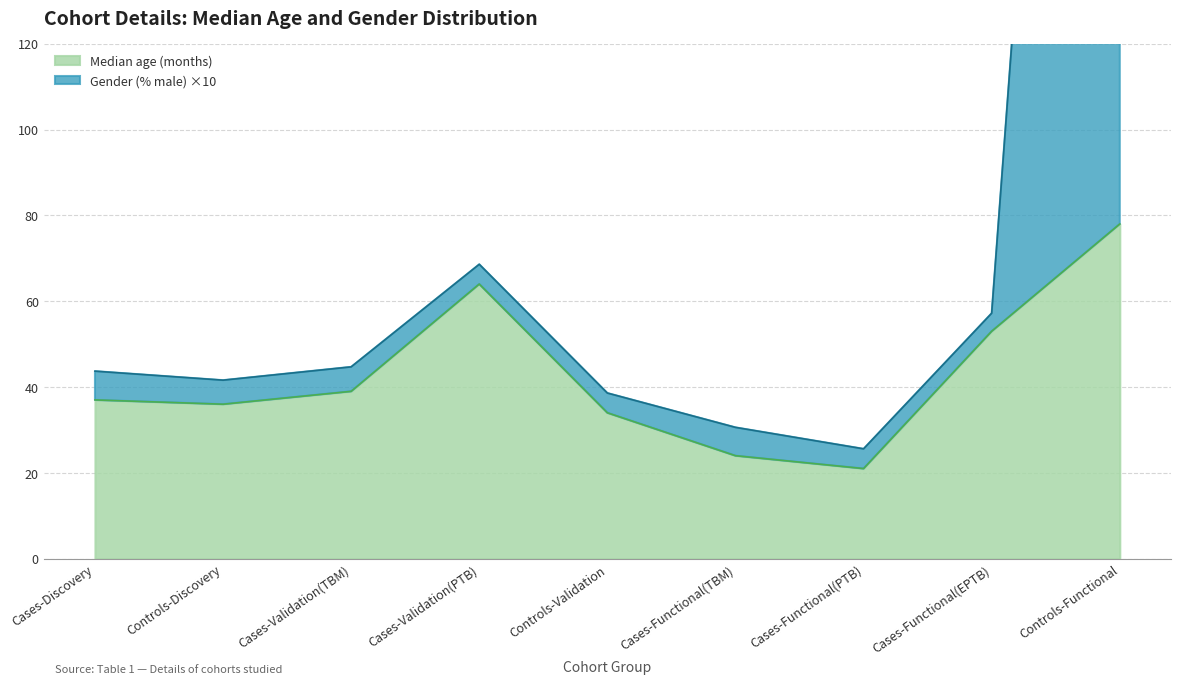

What is the difference between the second highest and second lowest values in the Gender (% male) series?

38.0